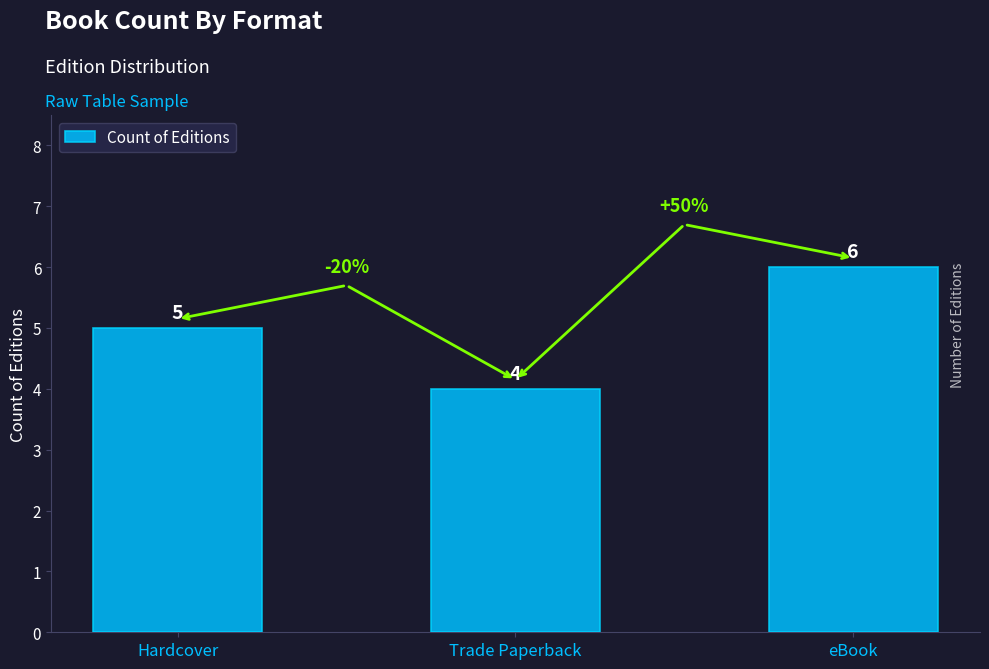

How many values are below 5?

1